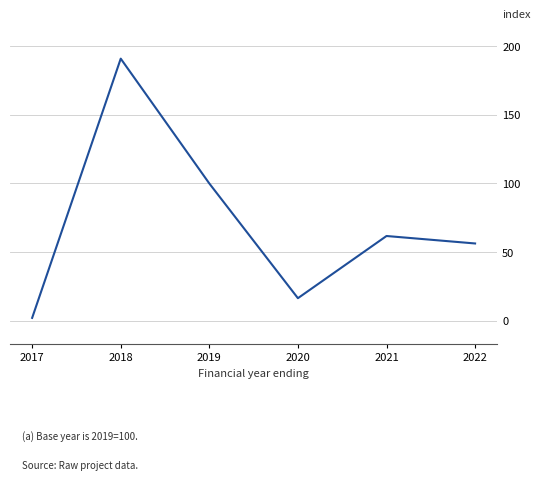

How many values are below 61?

3